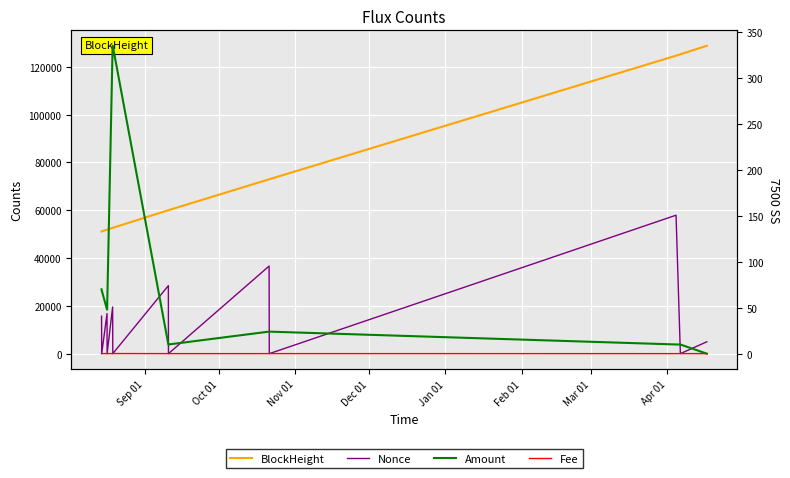

Between Oct 01 and Jan 01, which series saw the biggest shift?

Nonce